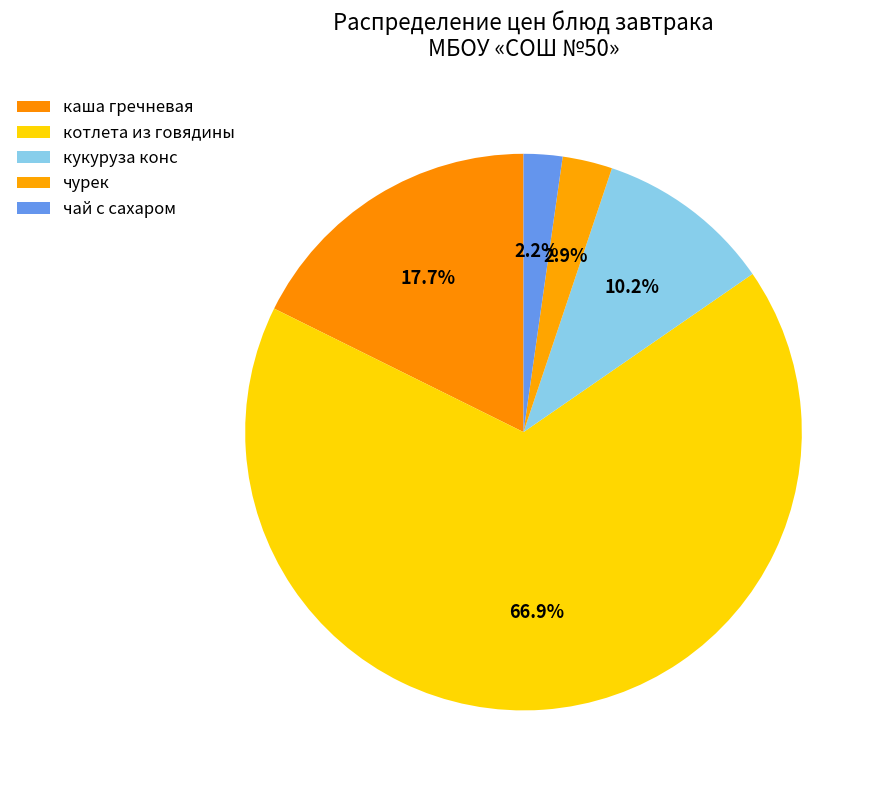

True or false: каша гречневая accounts for 18% of the total.

True